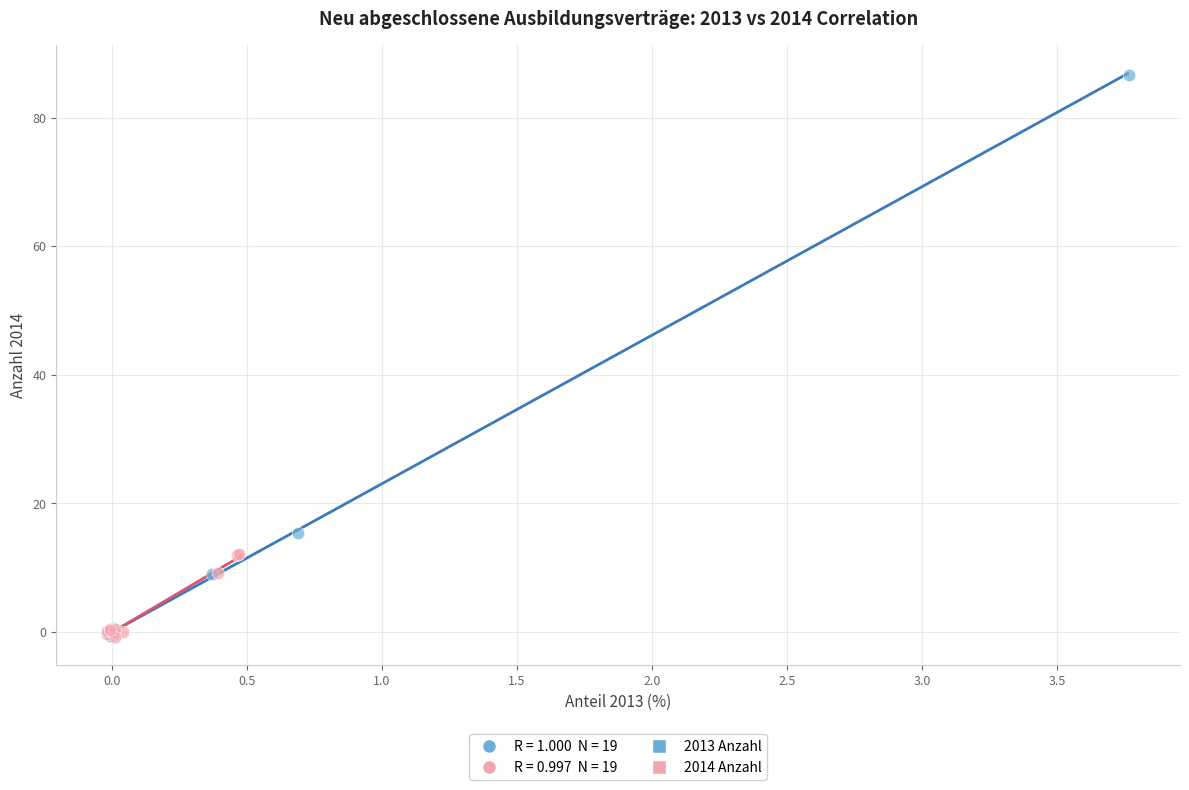

Which series contains the highest Y value?

2013 Anzahl